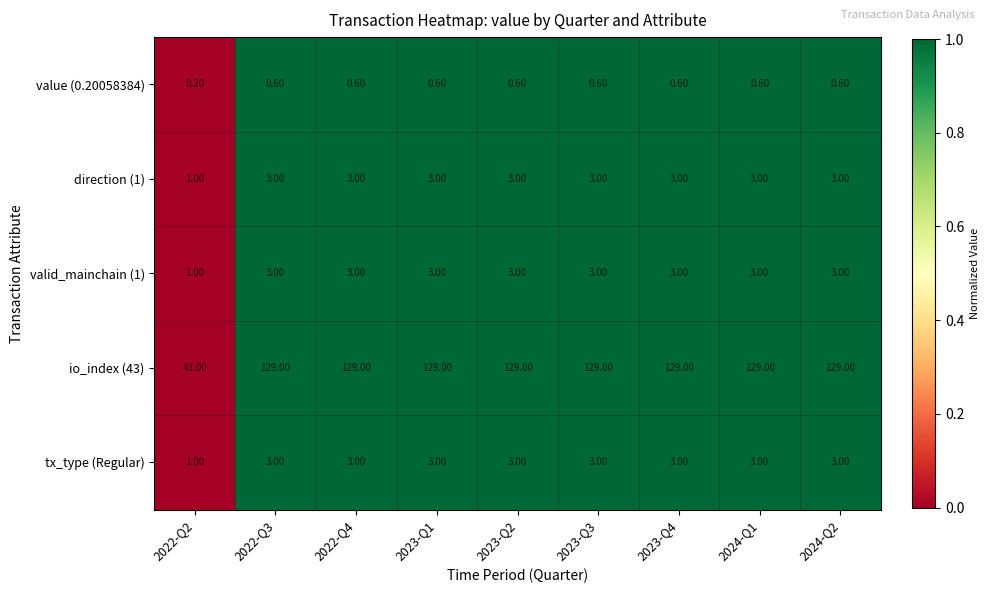

How many distinct data groups are displayed?

5